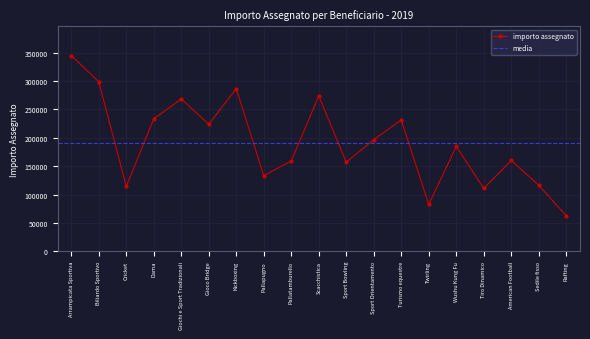

What position from the right is Twirling?

6